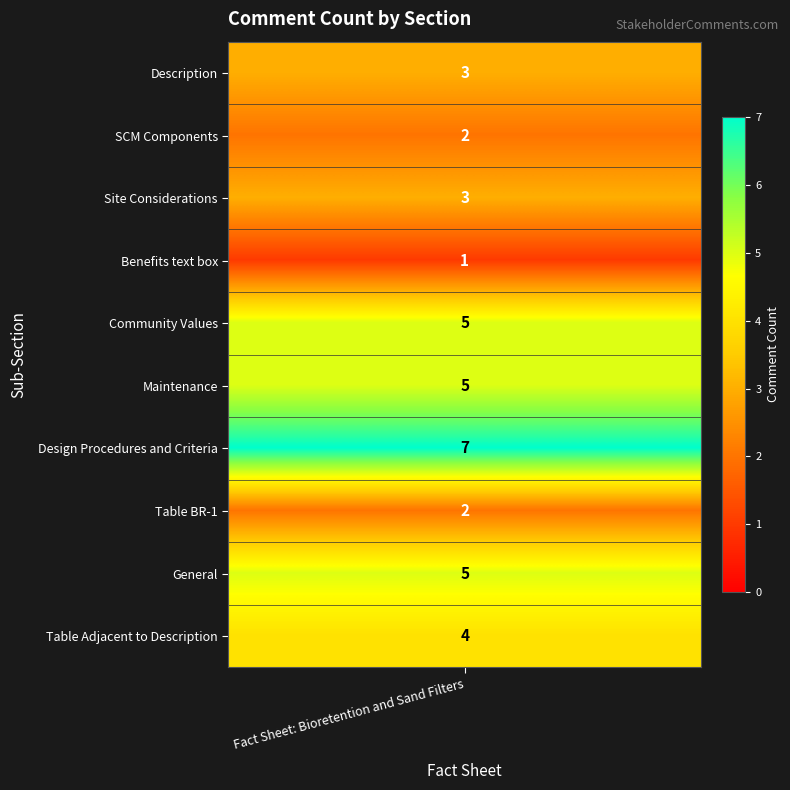

Reading left to right, what are all the values shown in this chart?

3	2	3	1	5	5	7	2	5	4